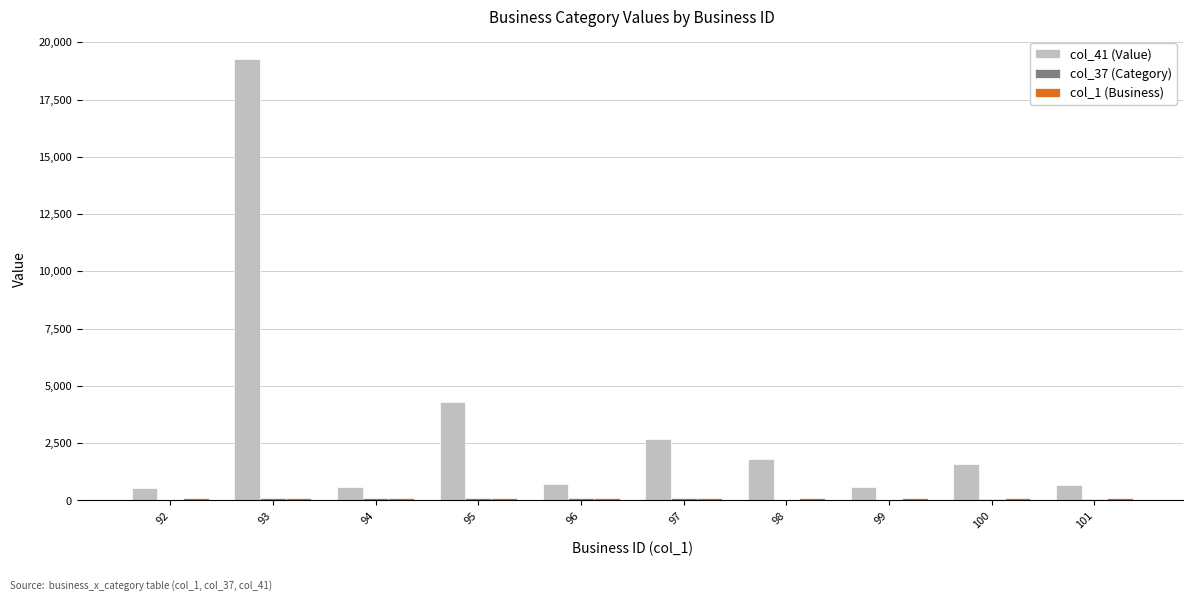

Which series has the largest total across all categories?

col_41 (Value)